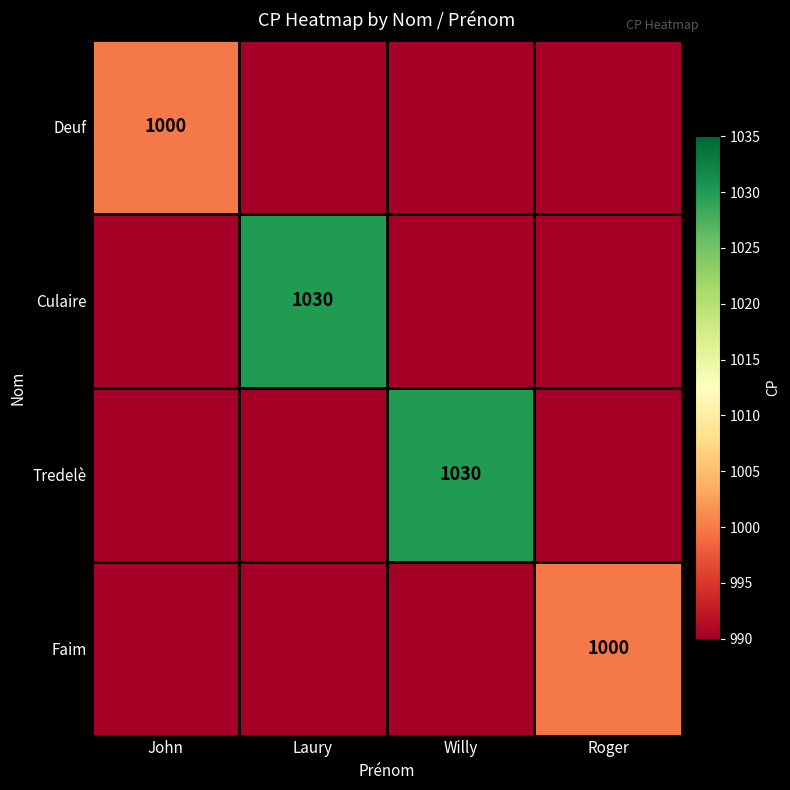

The value of Tredelè at Willy is 1429. True or false?

False